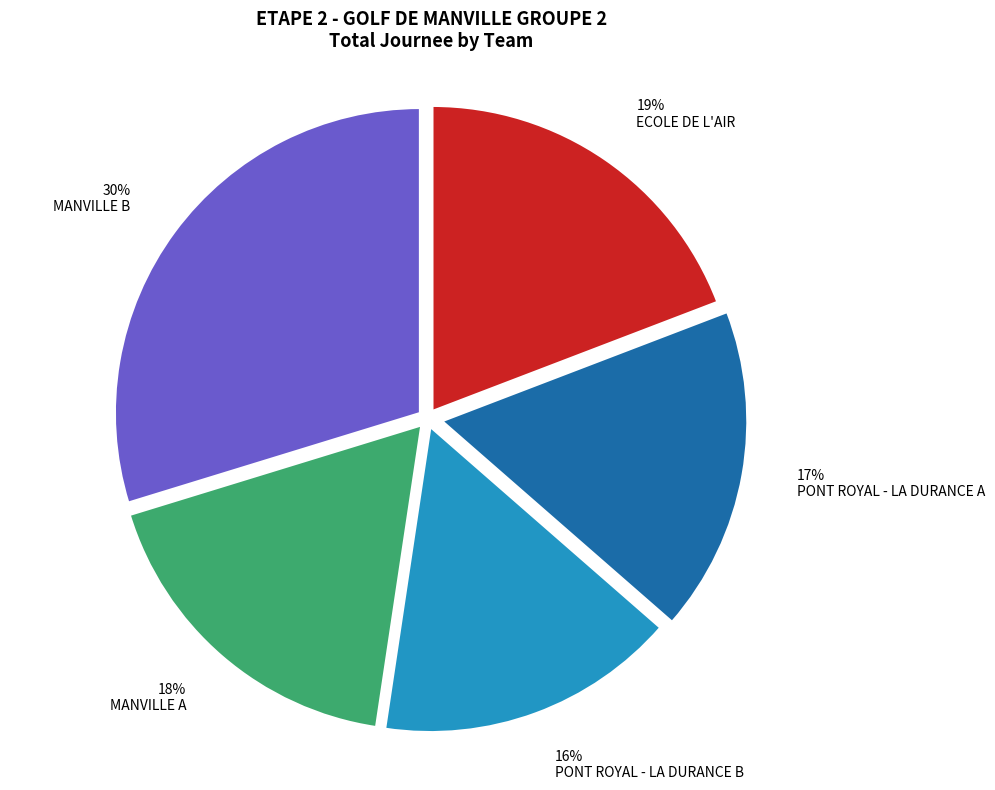

How many slices are in this pie chart?

5